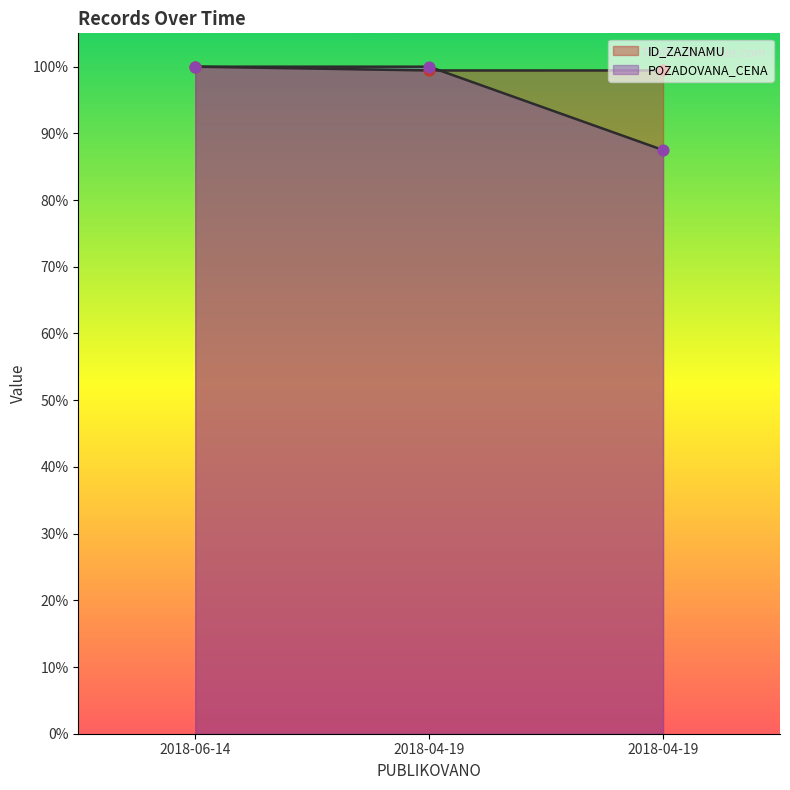

Which series reaches the maximum Y coordinate?

ID_ZAZNAMU